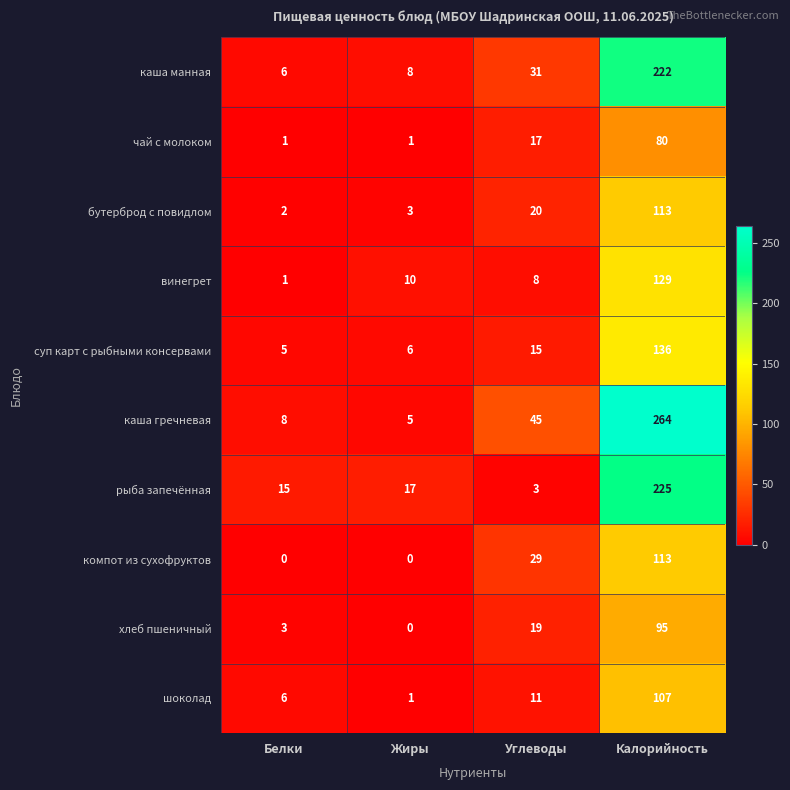

What is the difference between the highest and lowest values at Калорийность?

184